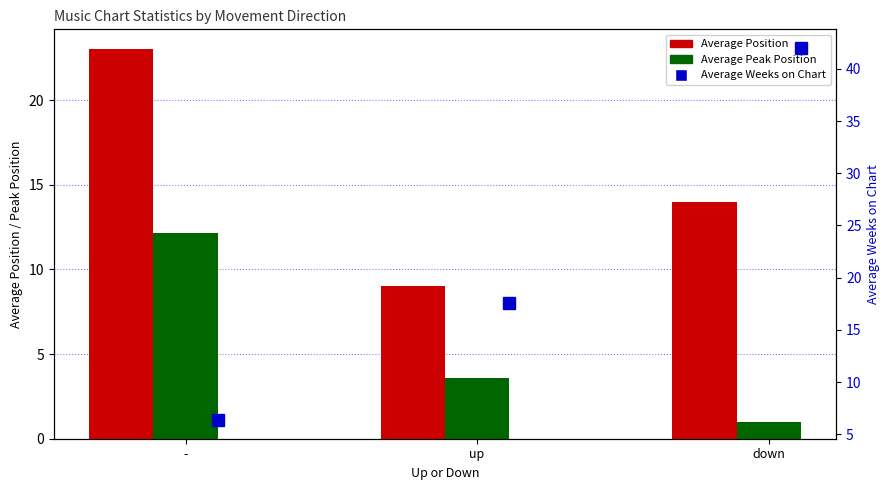

Count the number of categories in the chart.

3